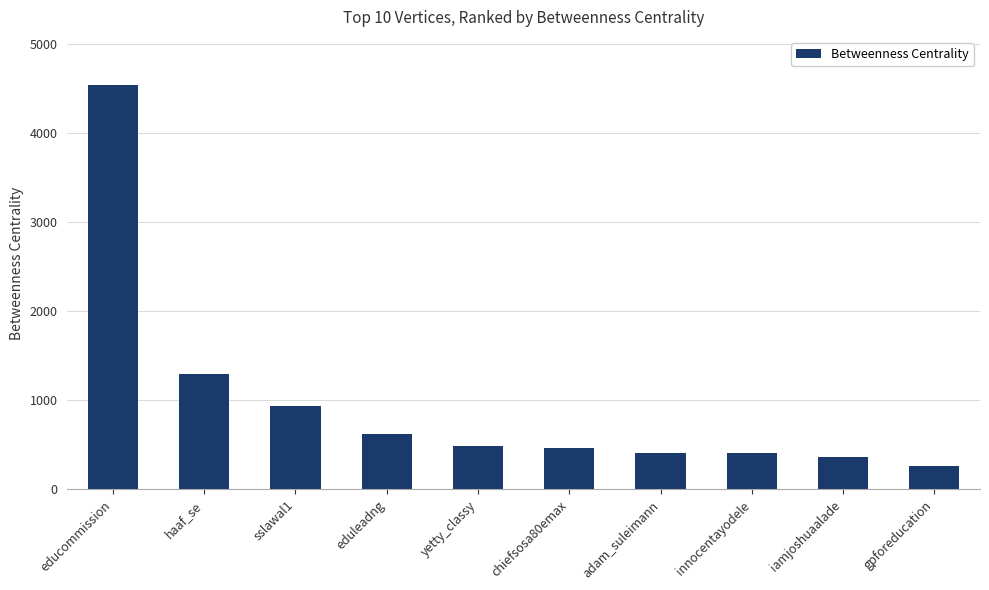

What is the label of the 5th bar from the left?

yetty_classy